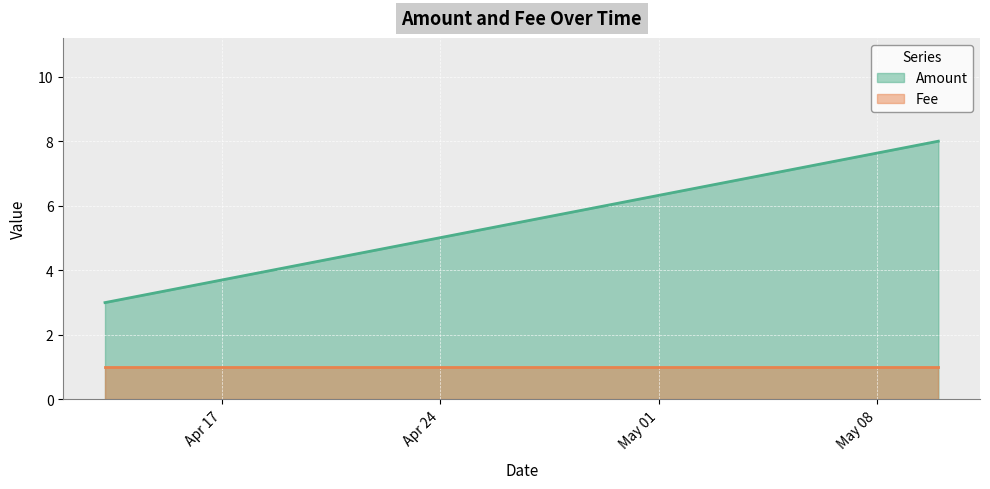

What is the difference between the maximum and minimum values in the Amount series?

5